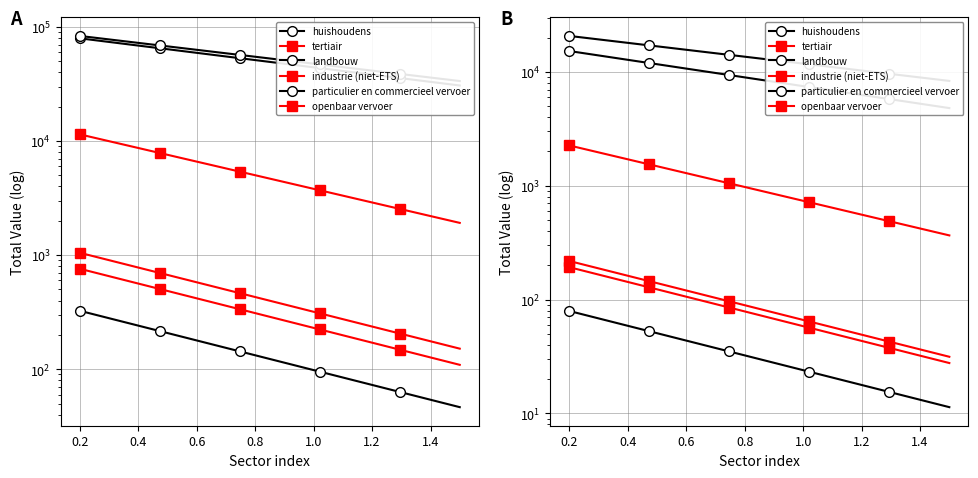

True or false: landbouw has more than 1 interior local peaks.

False